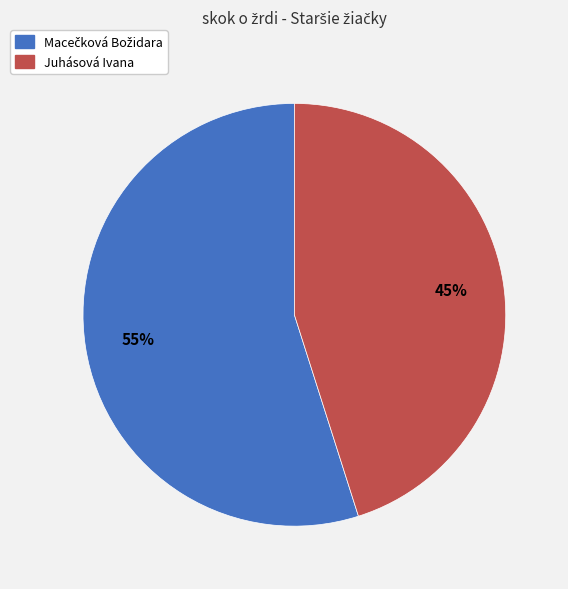

What percentage is the Juhásová Ivana slice, to the nearest percent?

45%